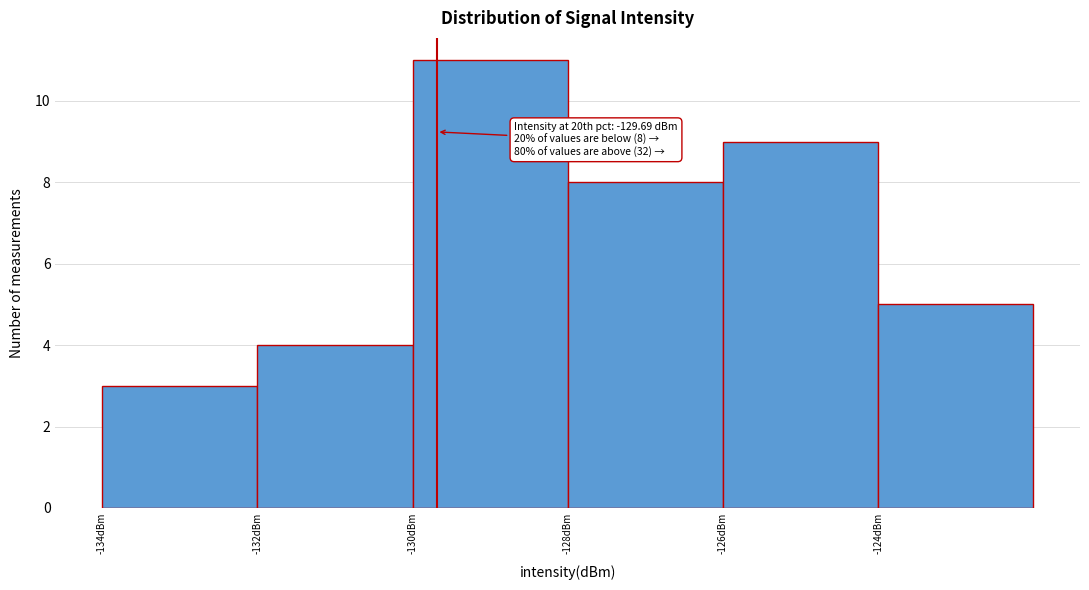

Which range on the x-axis has the tallest bar?

-130 to -128